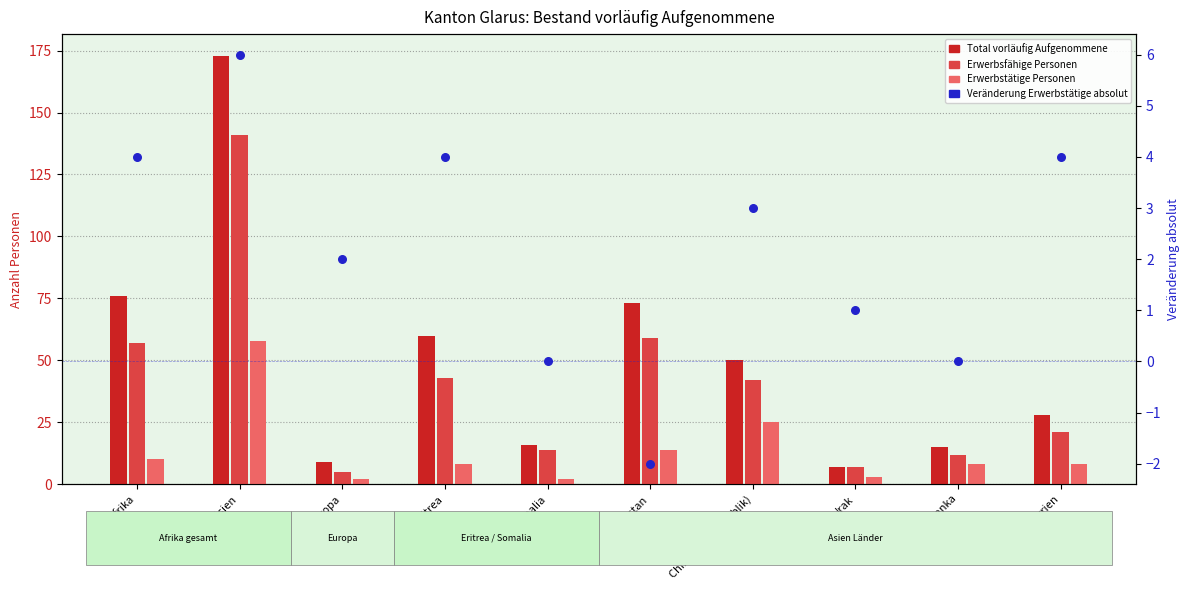

Which series reaches the minimum Y coordinate?

Veränderung Erwerbstätige absolut